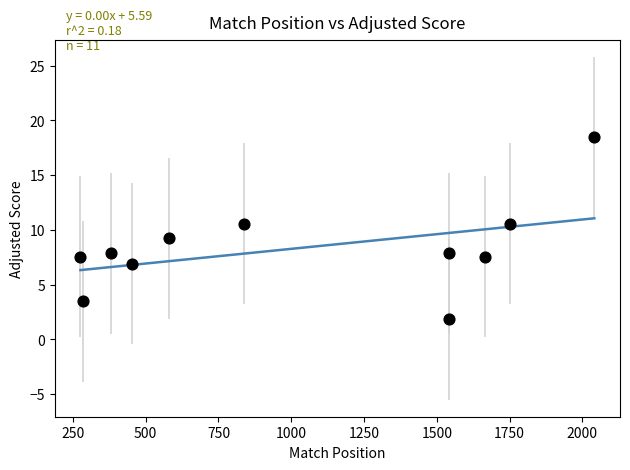

What is the average Y value?

8.4